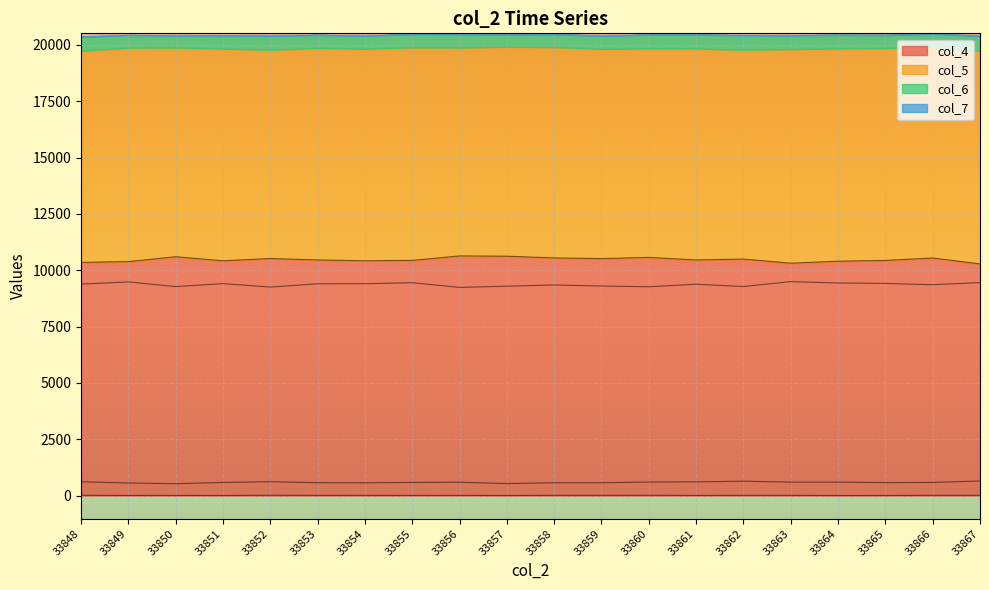

Rank the categories by col_6 value from lowest to highest.

33850, 33857, 33849, 33854, 33858, 33859, 33853, 33865, 33851, 33855, 33866, 33856, 33863, 33864, 33860, 33861, 33848, 33852, 33862, 33867